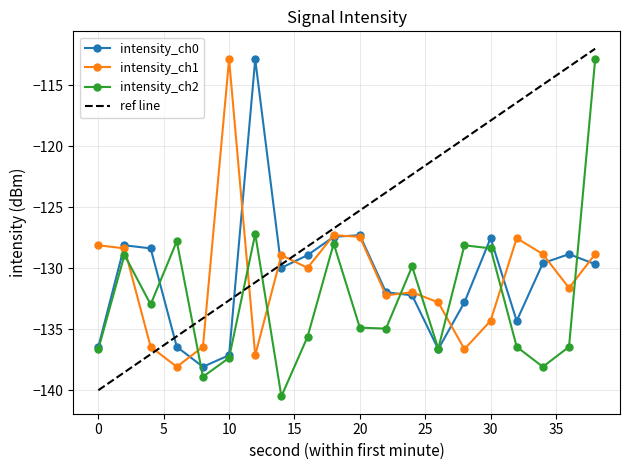

What is the greatest value displayed?

-112.0